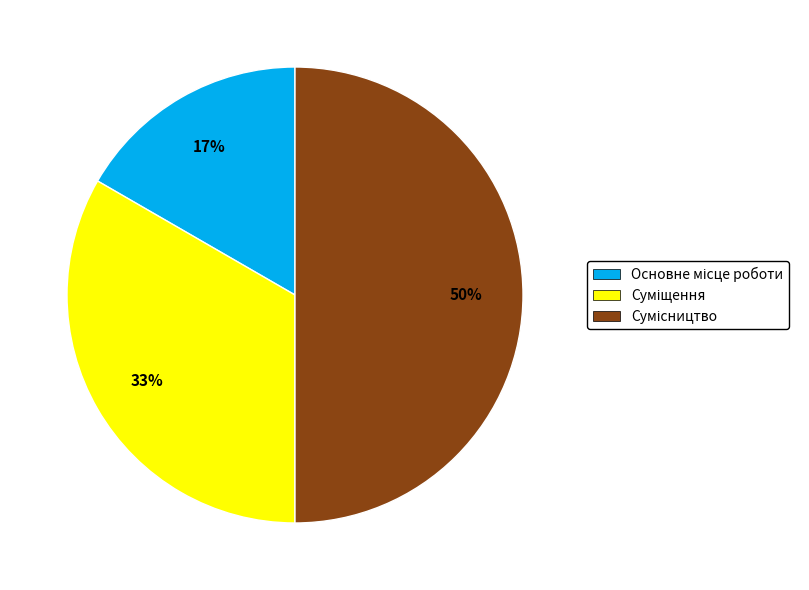

To the nearest percent, what is the difference between the largest and smallest slice percentages?

33%